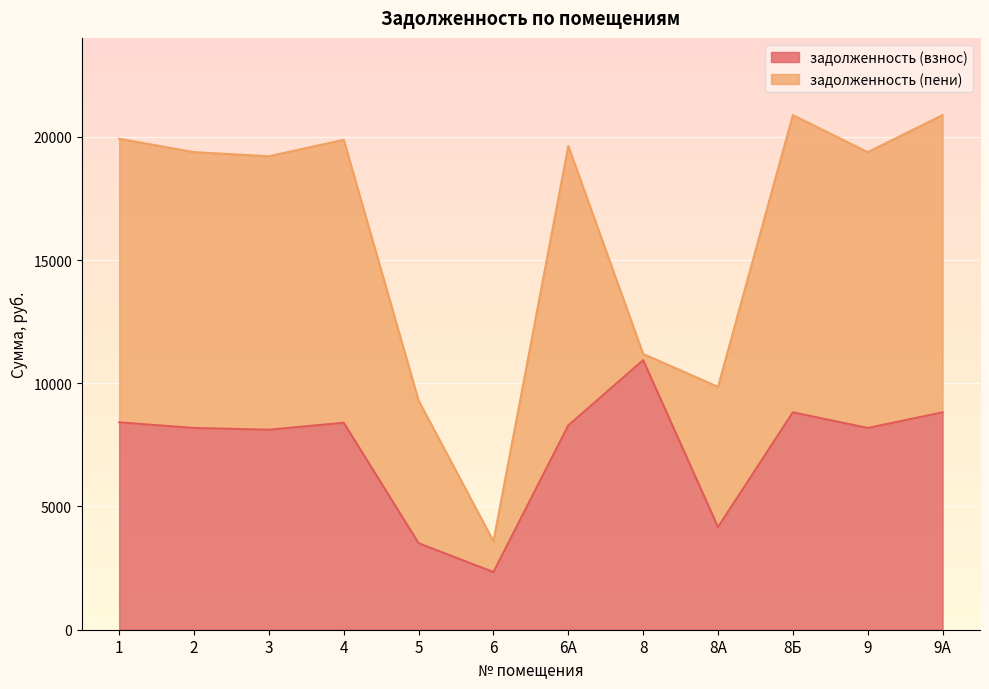

The value at 6 is 2339.6. True or false?

True